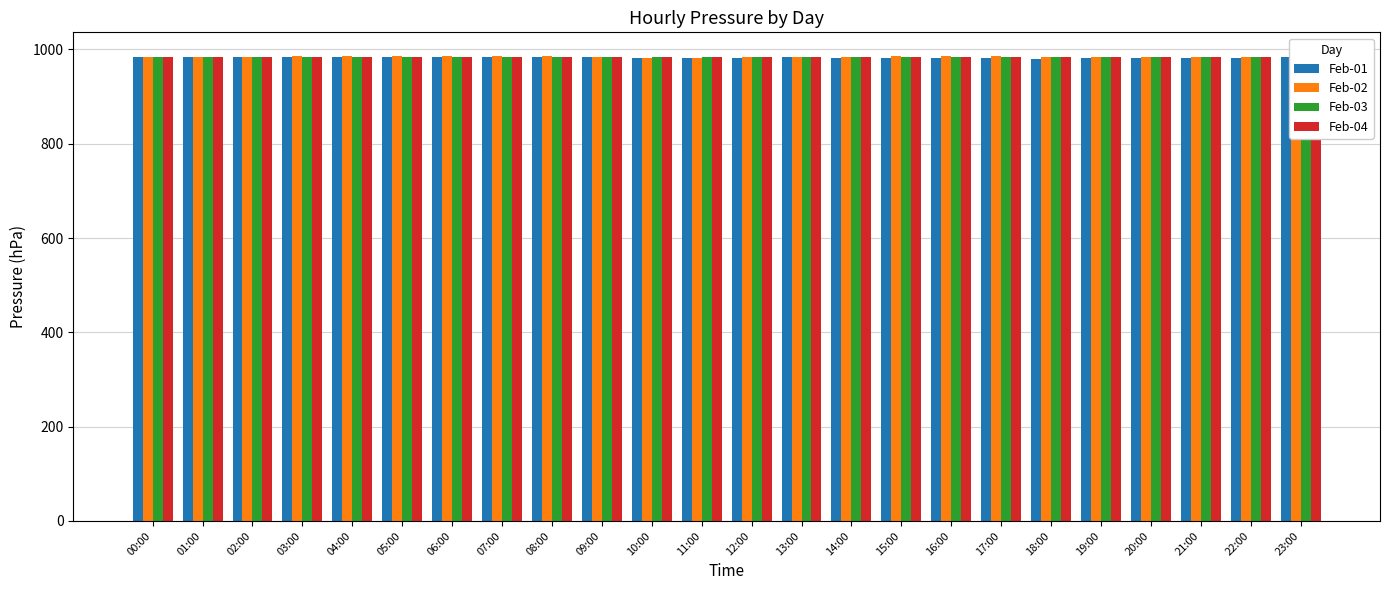

How many data points in Feb-02 are less than 984?

7